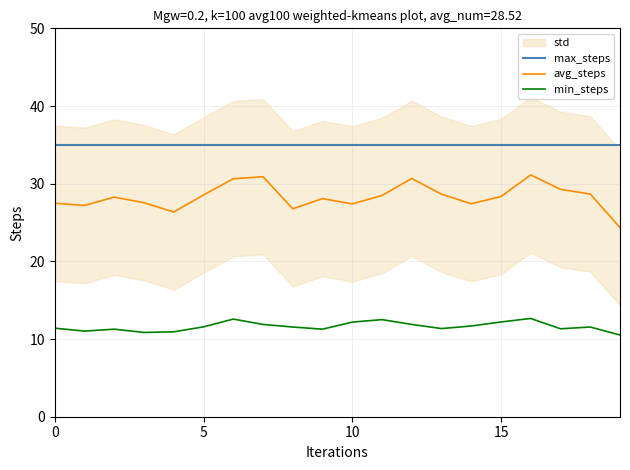

The max_steps series shows 62.1 at 5. True or false?

False